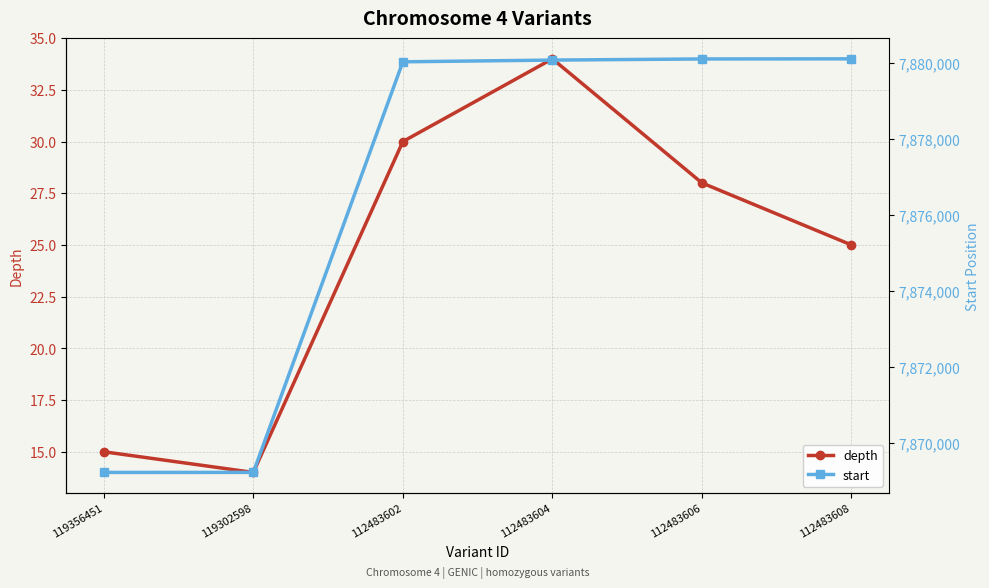

Is the value of depth at 119356451 greater than the value of start at 112483604?

No